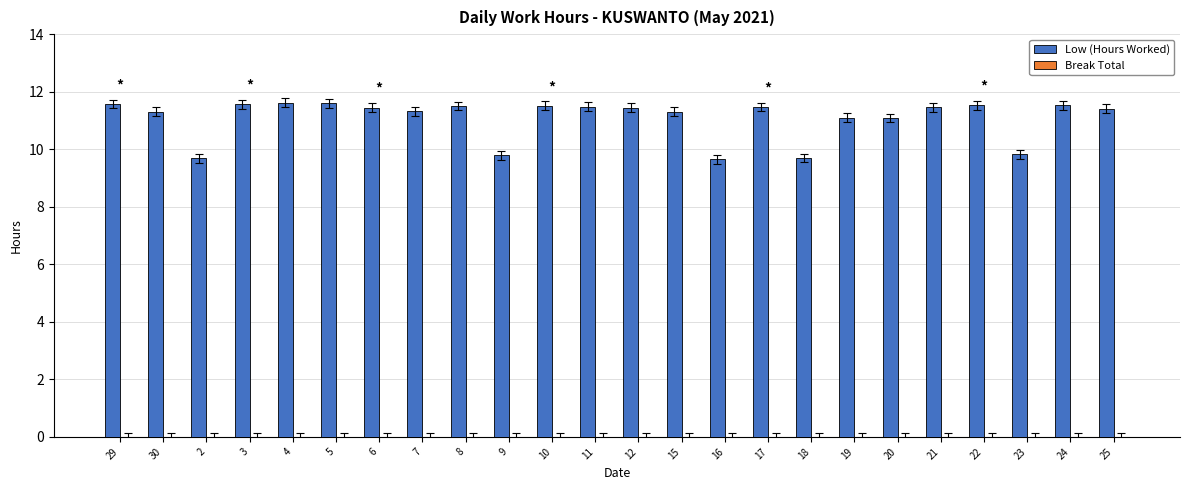

What is the label of the 4th bar from the right?

22